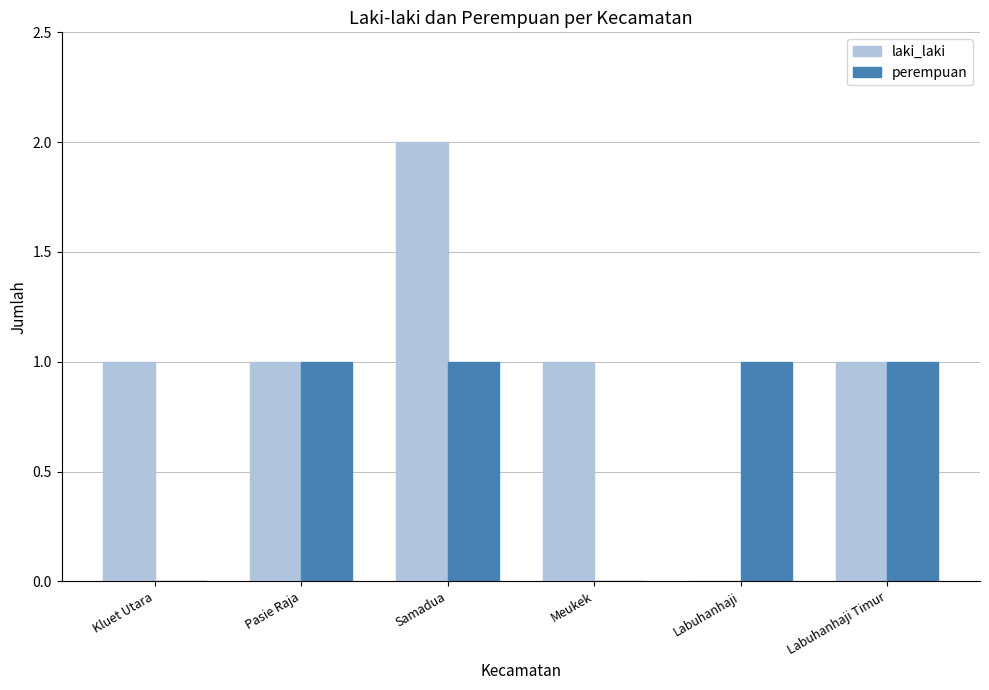

Between Kluet Utara and Pasie Raja, which series saw the biggest shift?

perempuan